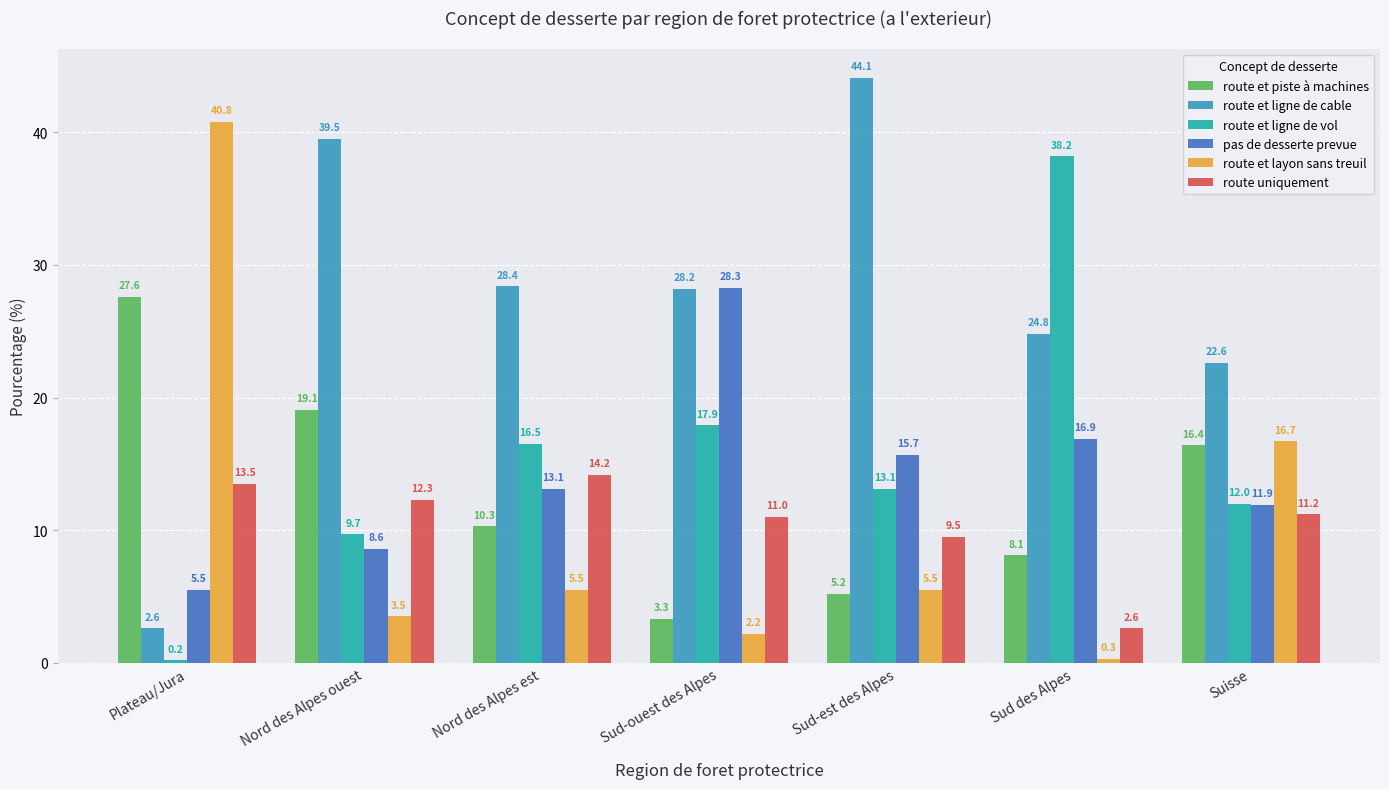

What are all the series names shown in the legend?

route et piste à machines, route et ligne de cable, route et ligne de vol, pas de desserte prevue, route et layon sans treuil, route uniquement